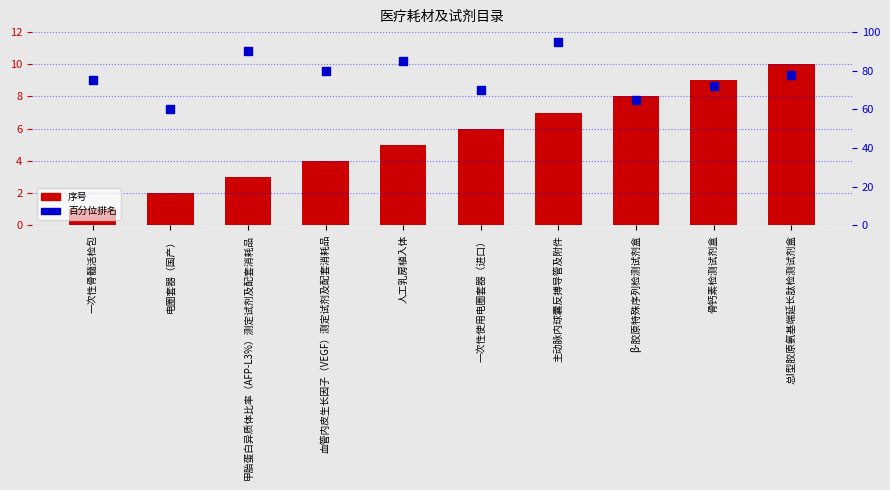

Which series has the widest spread of Y values?

百分位排名